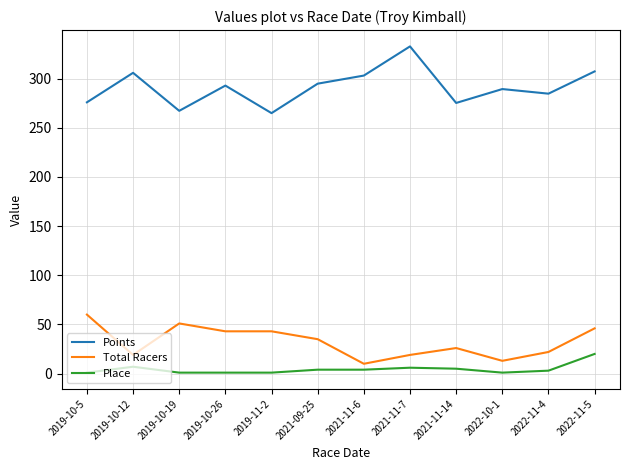

True or false: Total Racers and Place intersect in this chart.

False